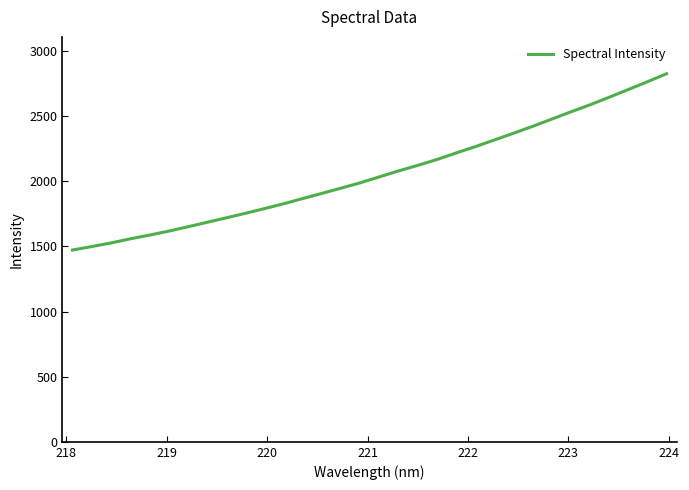

What is the smallest value displayed?

1472.5